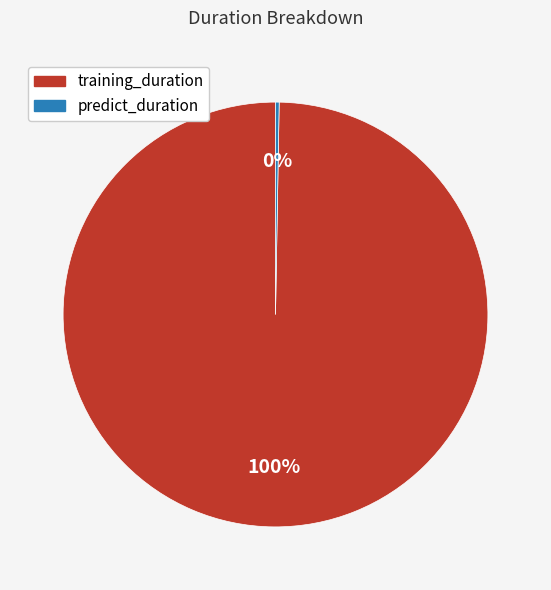

Which category has the biggest portion of the pie?

training_duration